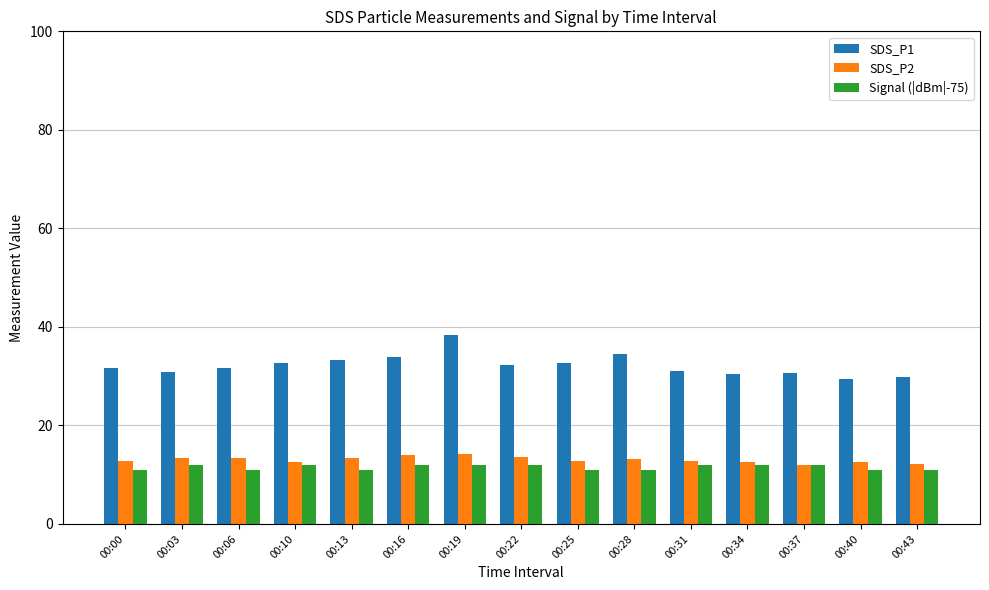

What is the value of the Signal (|dBm|-75) bar at the 1st from the left?

11.0